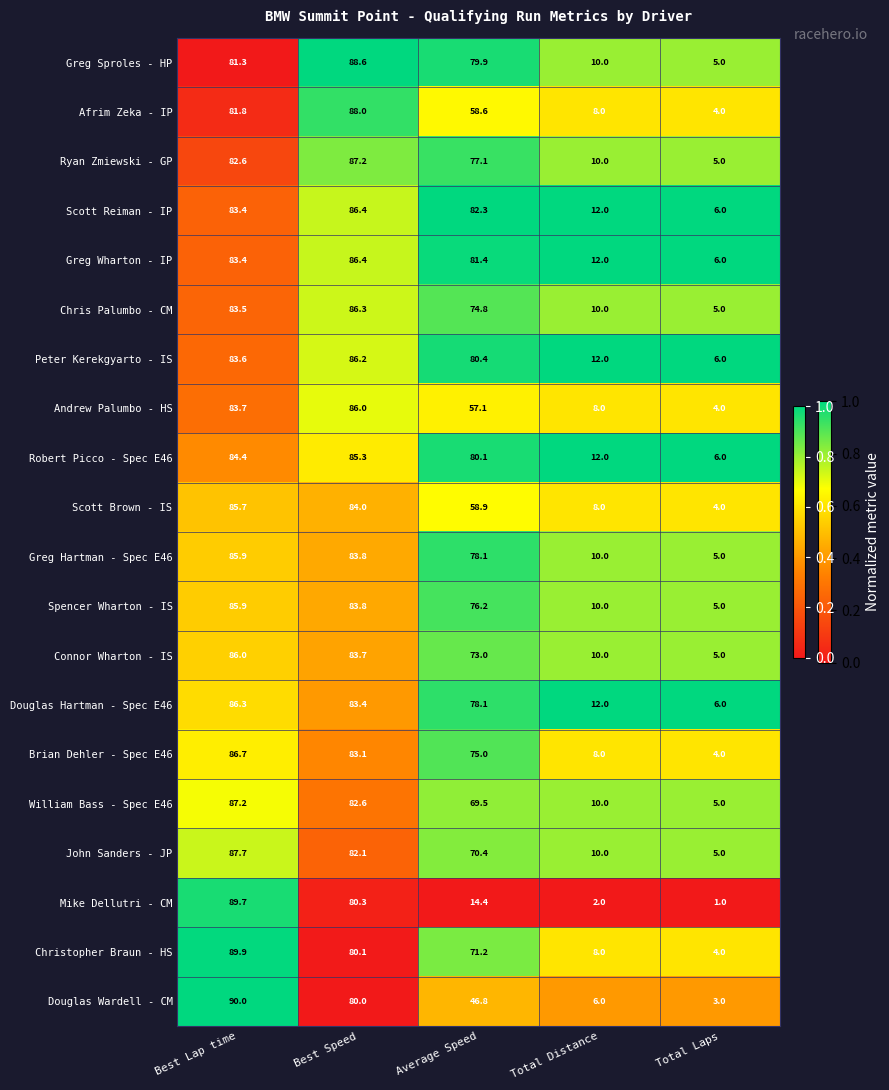

Which label corresponds to the smallest value in the chart?

Total Laps